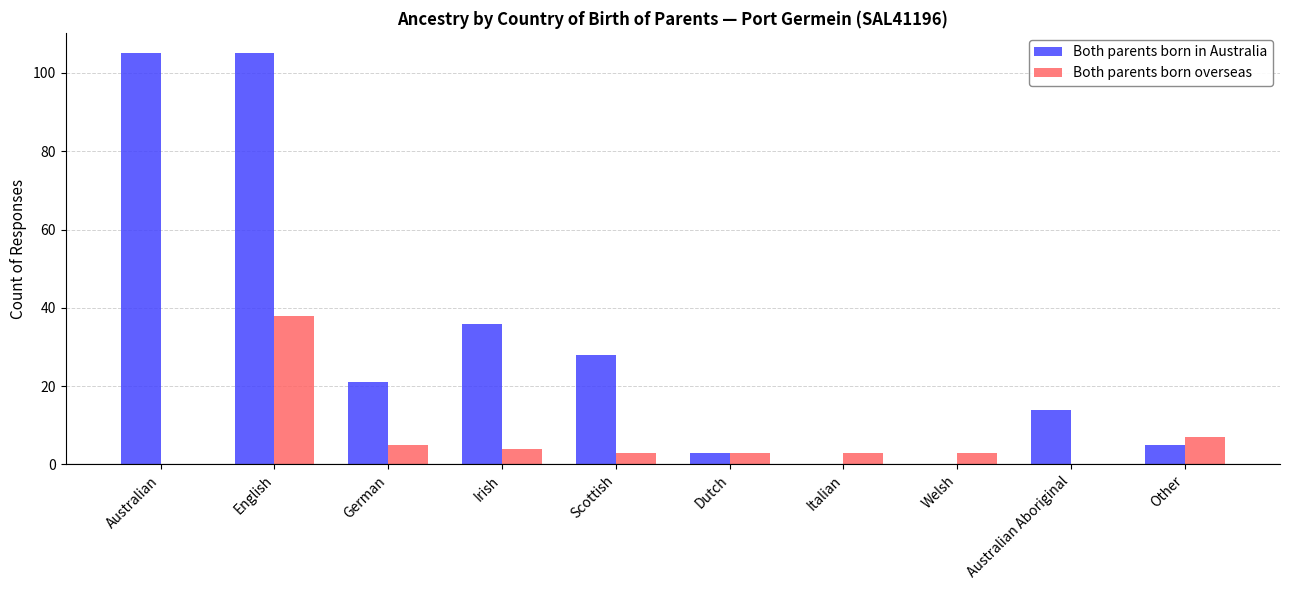

Count the number of data series in this chart.

2